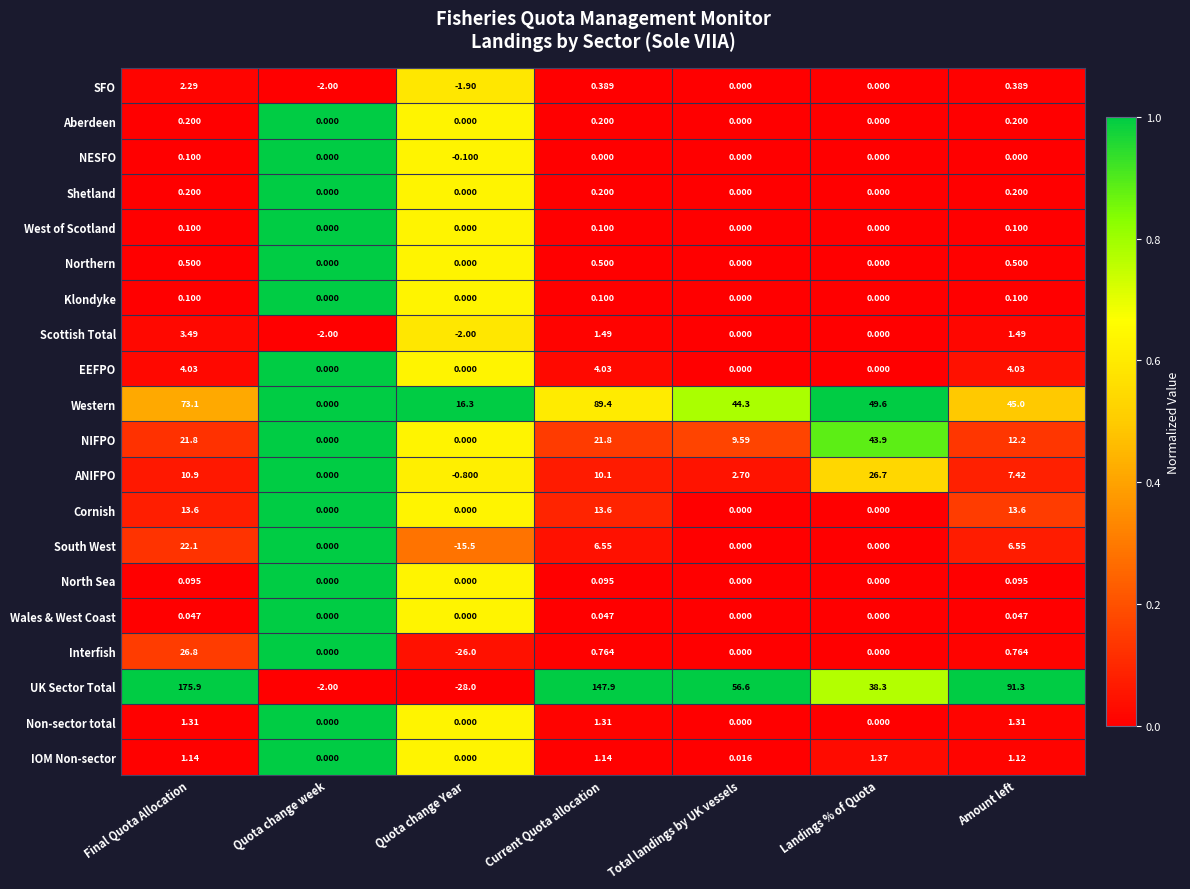

Is the value of NIFPO at Landings % of Quota greater than the value of Aberdeen at Current Quota allocation?

Yes